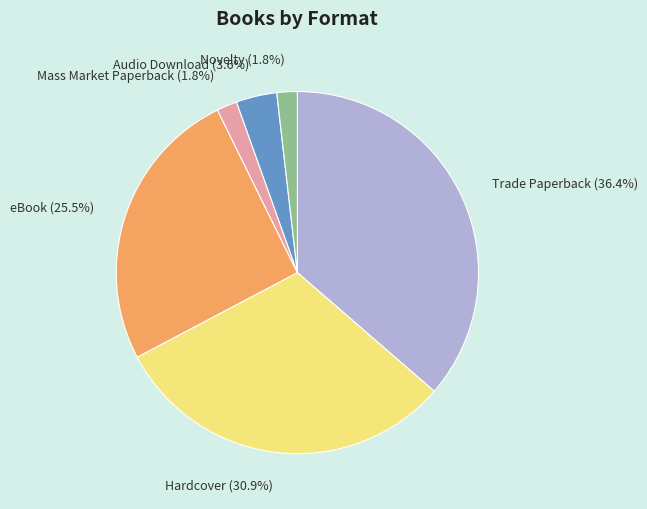

Between Hardcover and Audio Download, which is larger?

Hardcover